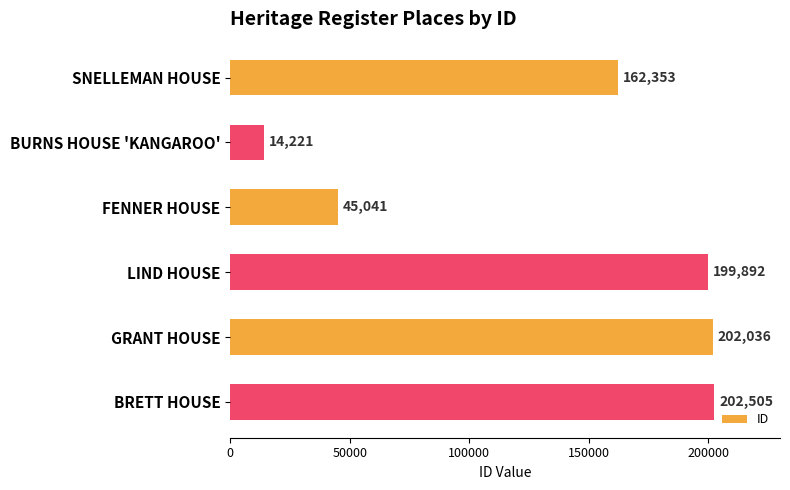

The chart shows a value of 162353 at SNELLEMAN HOUSE. True or false?

True